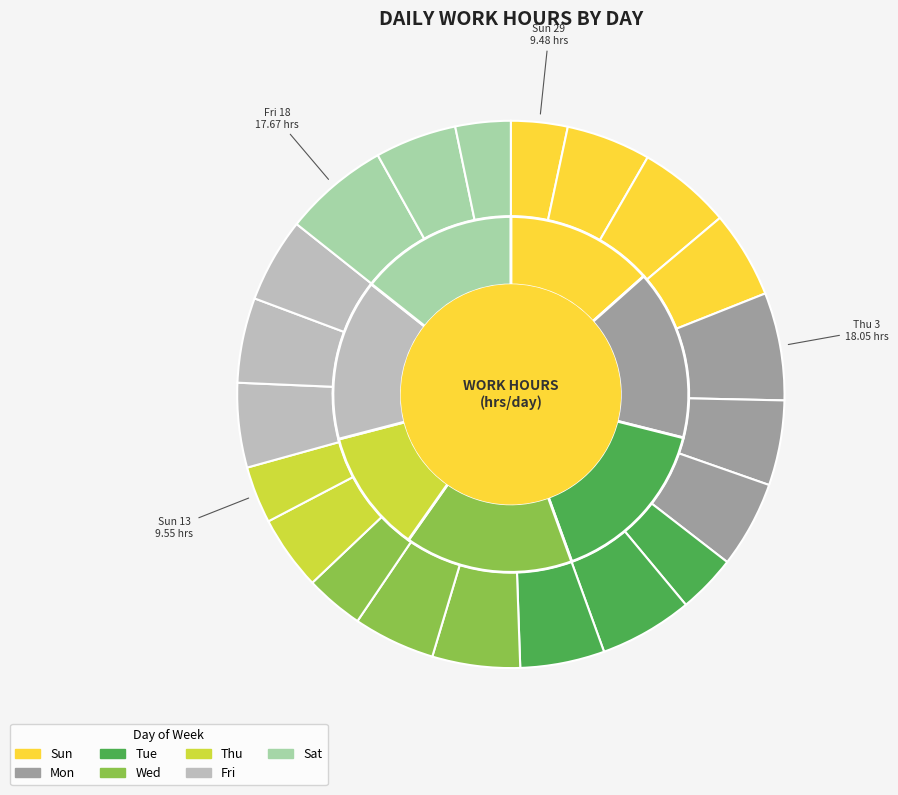

How many slices are in this pie chart?

21